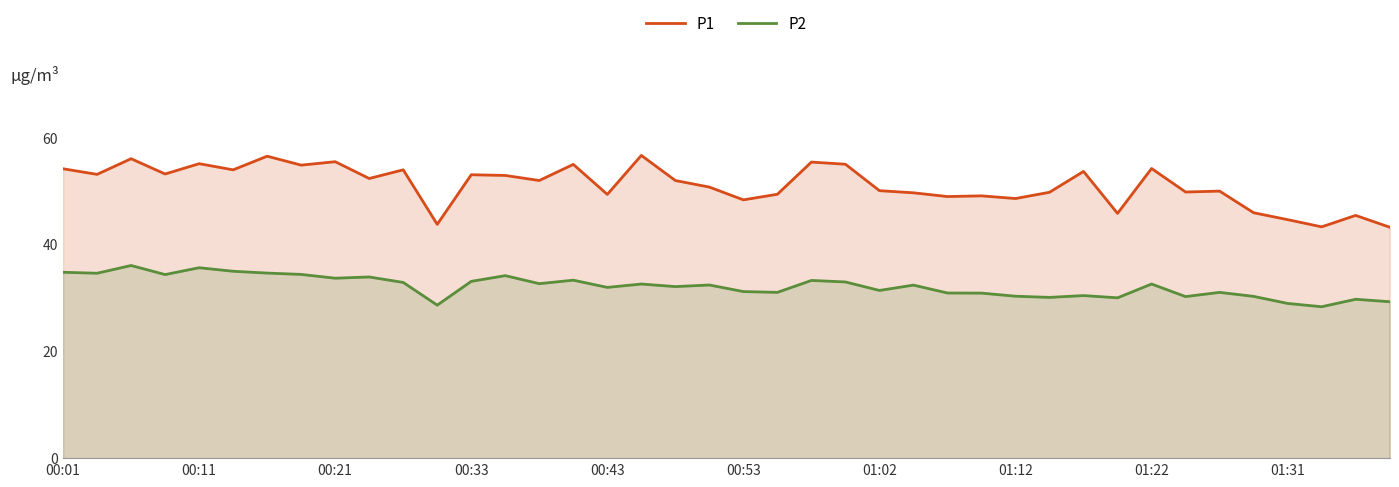

What is the sum of all P1 values?

2043.9